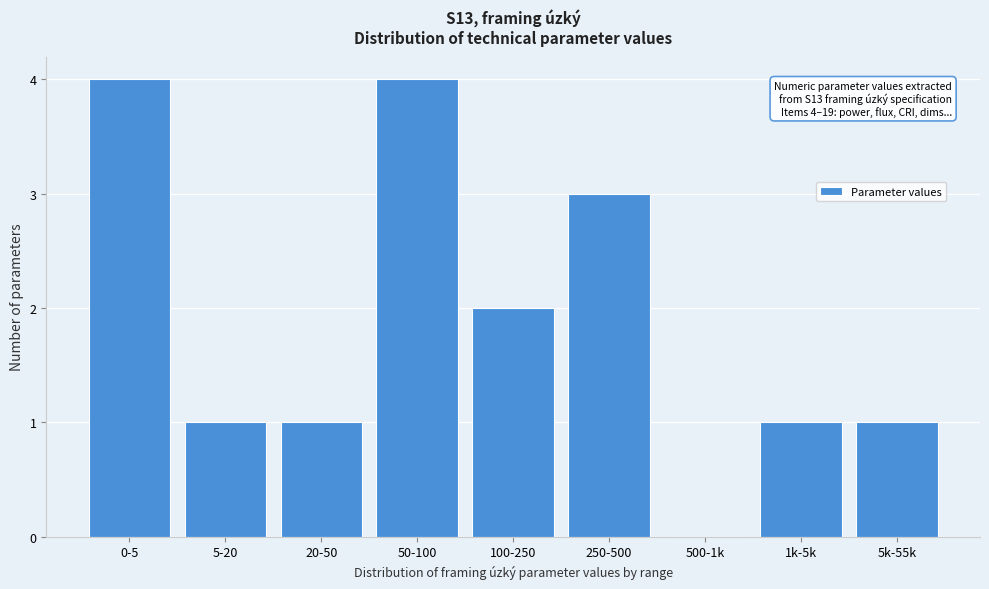

Reading left to right, extract all data points from this chart.

0-5=4	5-20=1	20-50=1	50-100=4	100-250=2	250-500=3	500-1k=0	1k-5k=1	5k-55k=1